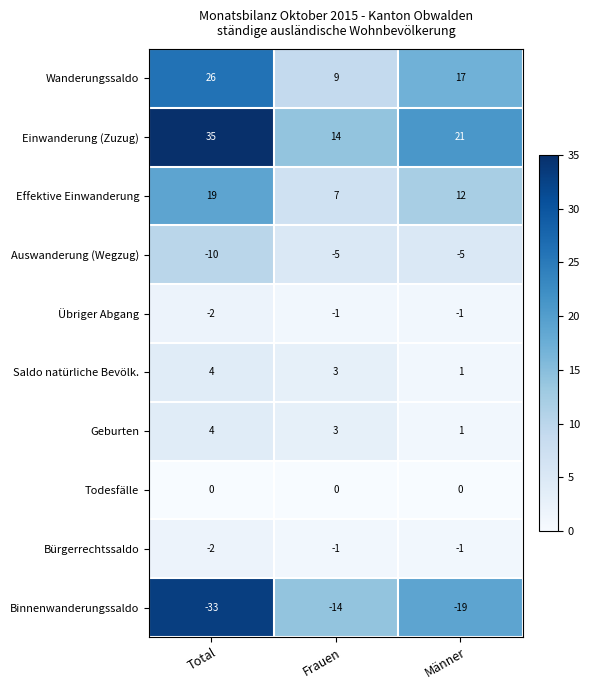

Count the Einwanderung (Zuzug) values in the range 14 to 35.

3